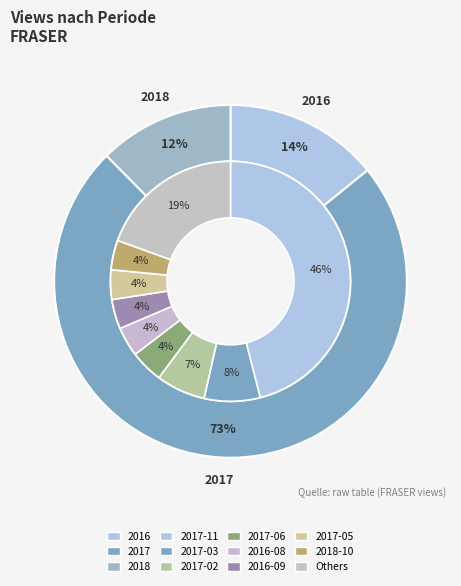

Which slice is the largest?

2017-11